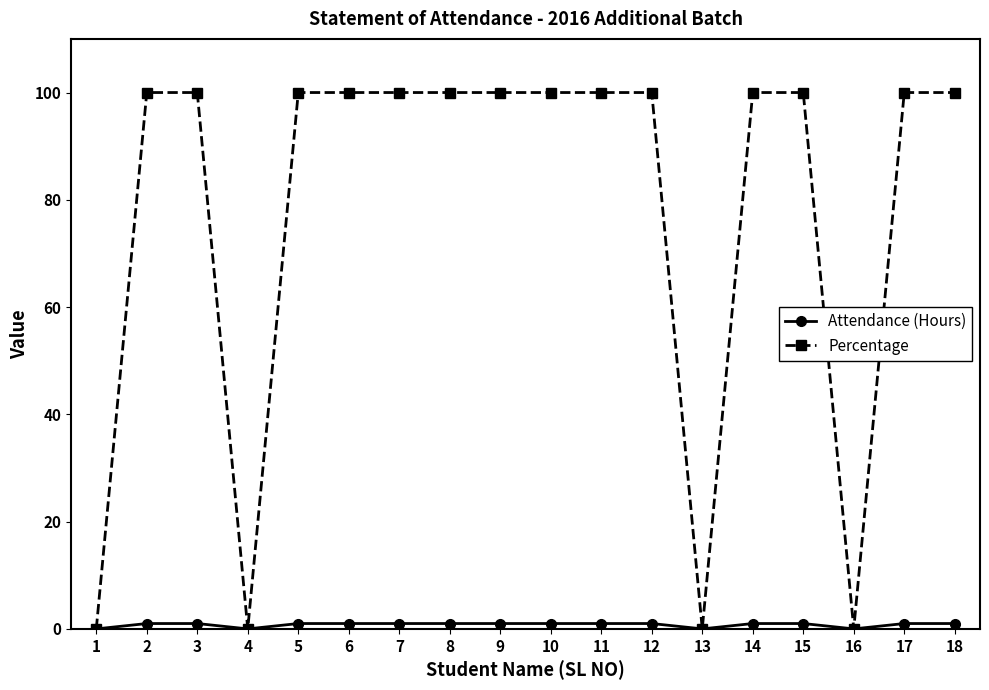

Where is the first local minimum for Percentage?

4